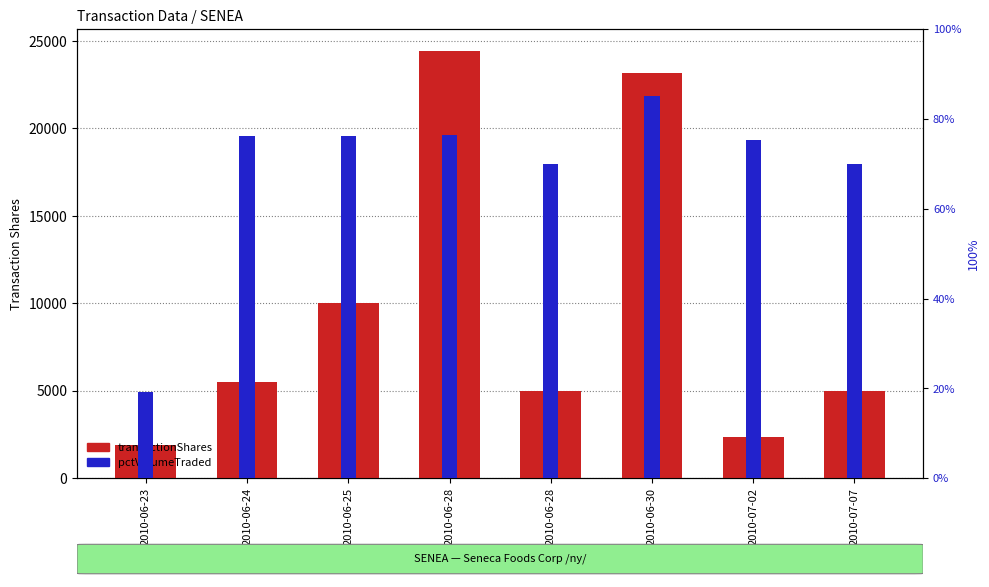

List the labels in order of transactionShares value, smallest first.

2010-06-23, 2010-07-02, 2010-06-28, 2010-07-07, 2010-06-24, 2010-06-25, 2010-06-30, 2010-06-28